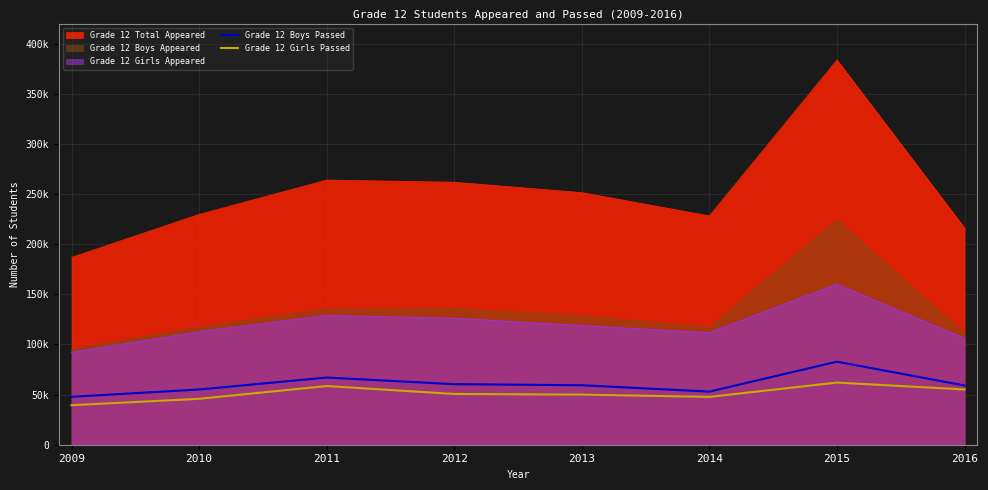

What are all the series names shown in the legend?

Grade 12 Total Appeared, Grade 12 Boys Appeared, Grade 12 Girls Appeared, Grade 12 Boys Passed, Grade 12 Girls Passed